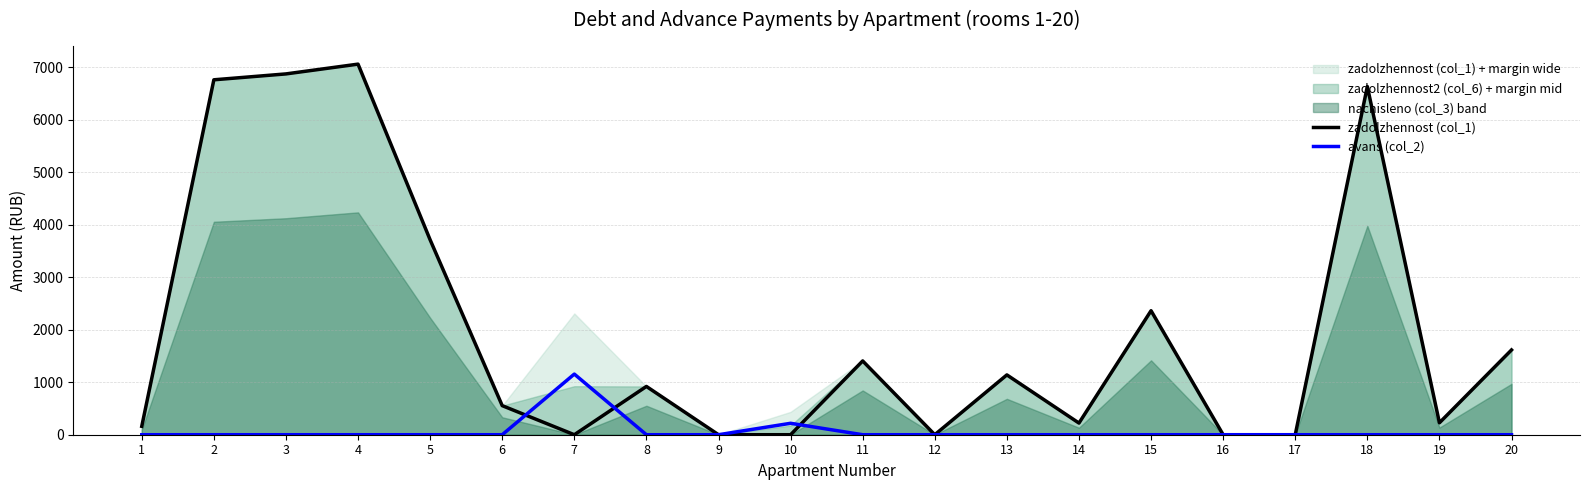

Reading right to left, extract all data points from this chart.

zadolzhennost (col_1): 20=1615.4	19=227.4	18=6634.9	17=0.0	16=0.0	15=2363.0	14=222.1	13=1140.0	12=0.0	11=1406.1	10=0.0	9=0.0	8=920.0	7=0.0	6=554.0	5=3713.6	4=7061.6	3=6875.3	2=6763.1	1=160.1
avans (col_2): 20=0.0	19=0.0	18=0.0	17=0.0	16=0.0	15=0.0	14=0.0	13=0.0	12=0.0	11=0.0	10=217.9	9=0.0	8=0.0	7=1155.4	6=0.0	5=0.0	4=0.0	3=0.0	2=0.0	1=0.0